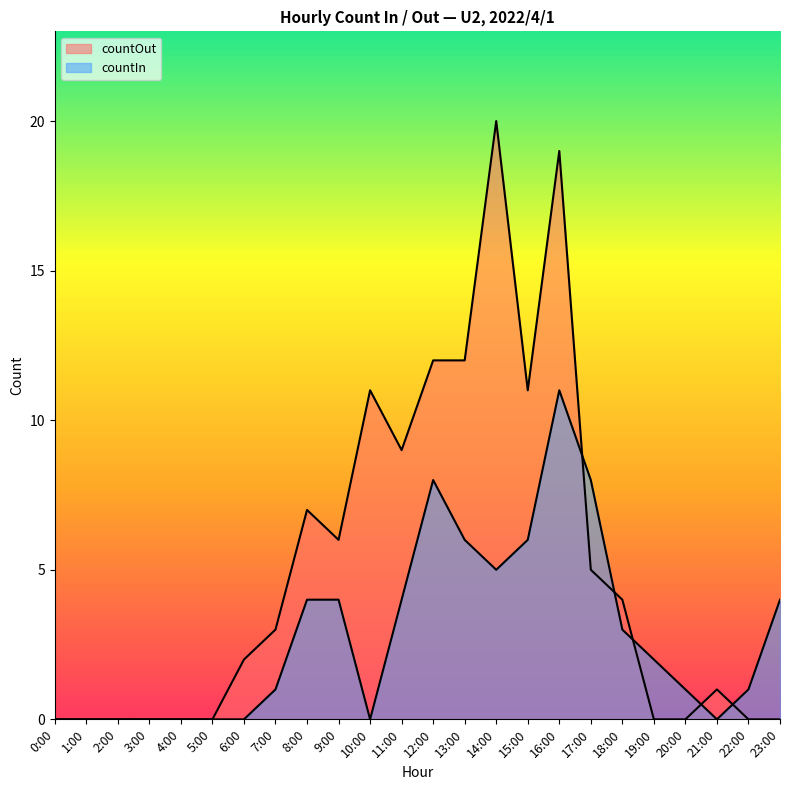

The value of countOut at 6:00 is 2. True or false?

True